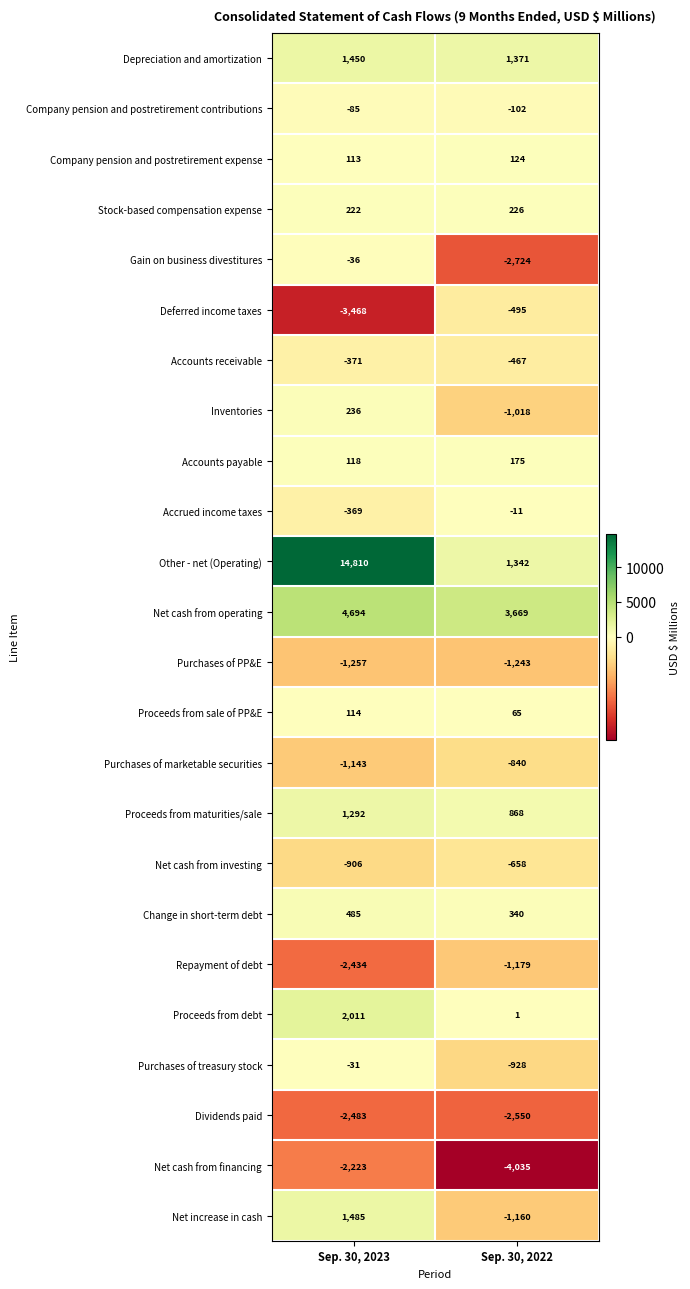

What is the spread (max minus min) of values at Sep. 30, 2023?

18278